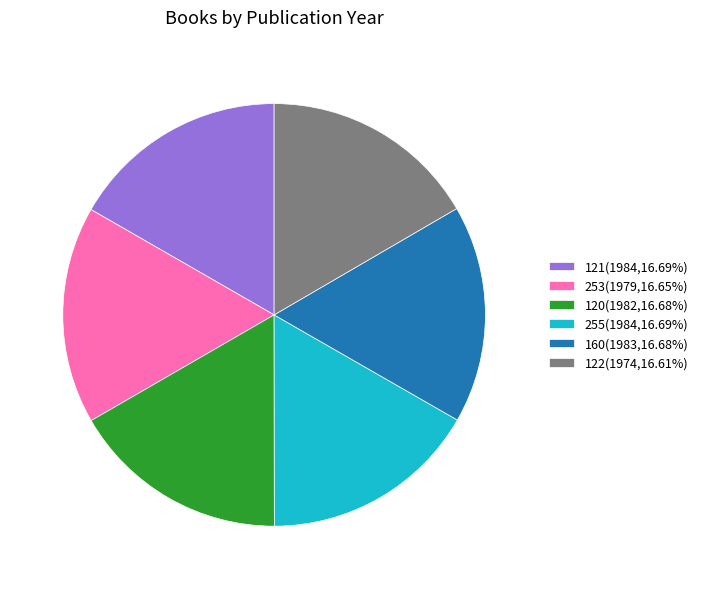

What is the ratio of the value at 253(1979,16.65%) to the value at 120(1982,16.68%)?

1.0